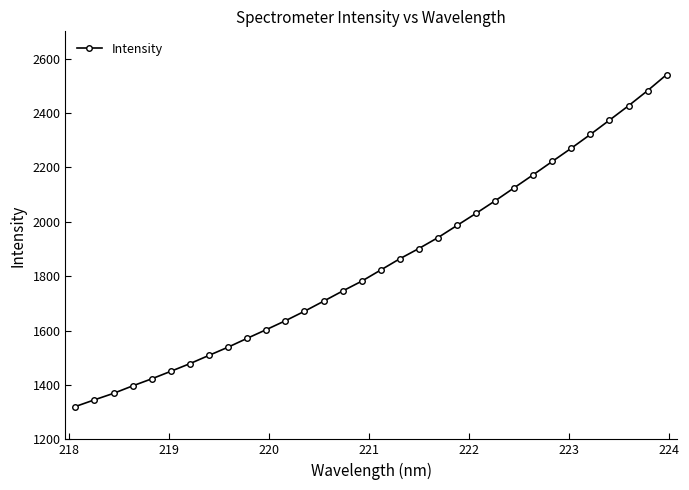

What is the difference between the maximum and minimum values?

1220.2